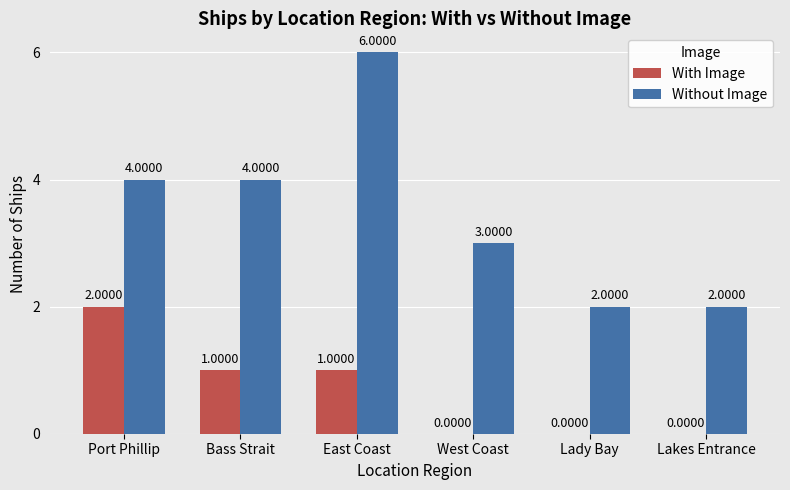

What is the sum of the Without Image values at Bass Strait and East Coast?

10